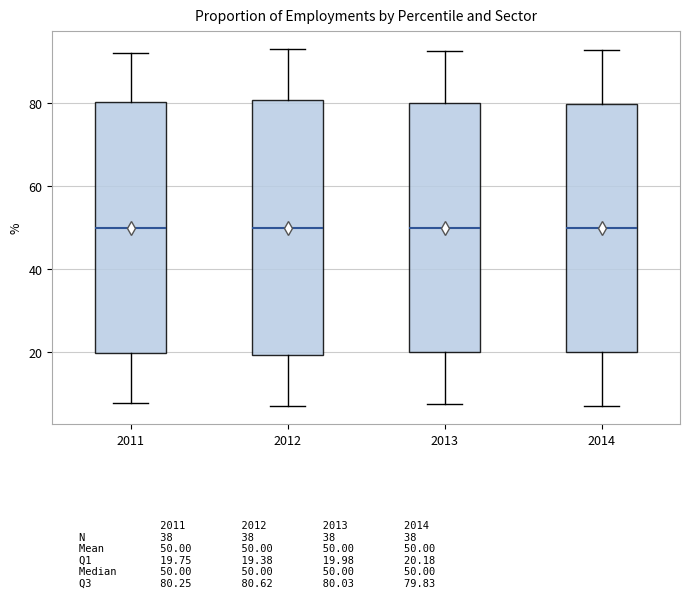

Reading left to right, transcribe this box plot: for each box, give where its median line is, the range the box spans, and where its two whiskers end, as read against the y-axis. The values are not printed on the chart, so give them approximately, as read against the axis.

2011: median 50, box 20 to 80, whiskers 8 to 92
2012: median 50, box 20 to 80, whiskers 8 to 94
2013: median 50, box 20 to 80, whiskers 8 to 92
2014: median 50, box 20 to 80, whiskers 8 to 92